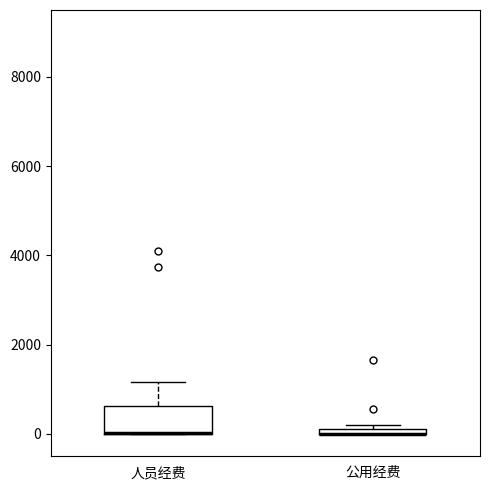

Which box is the tallest, from its lower edge to its upper edge?

人员经费